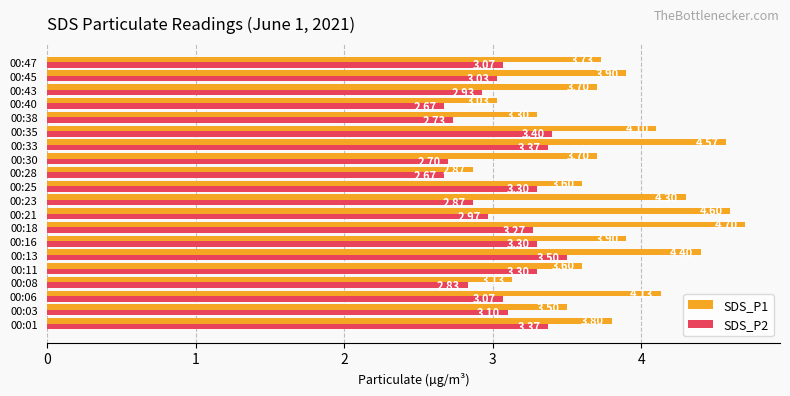

What is the sum of all SDS_P1 values?

76.6